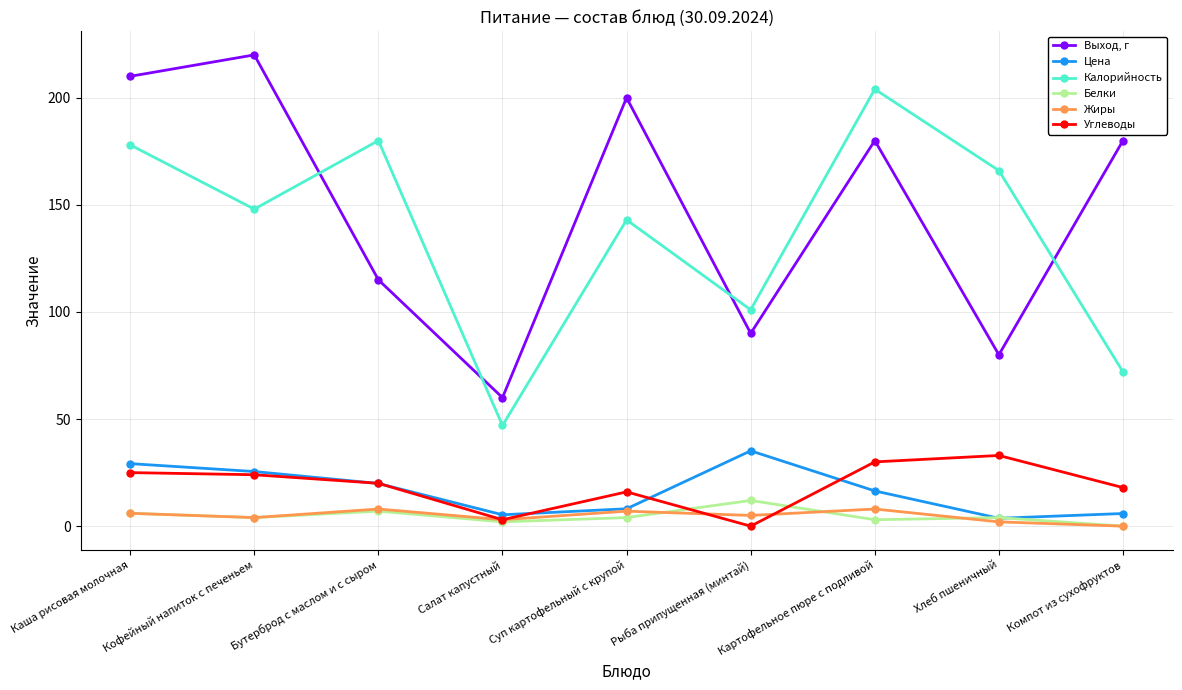

How many positive values does the Белки series have?

8